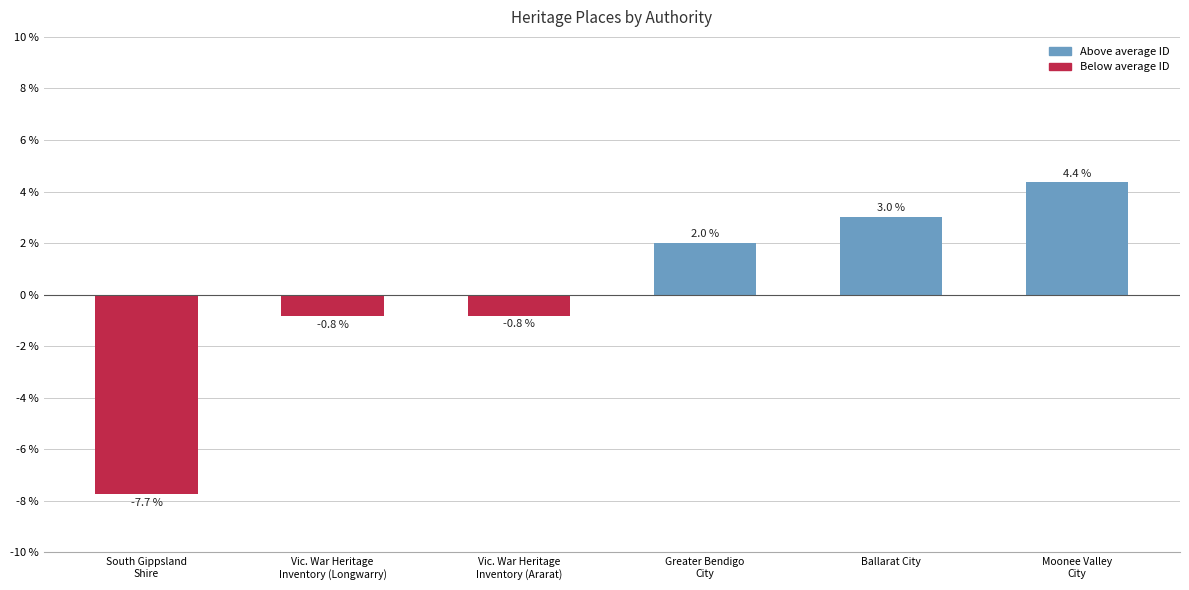

True or false: the data shows 3.0 at Ballarat City.

True